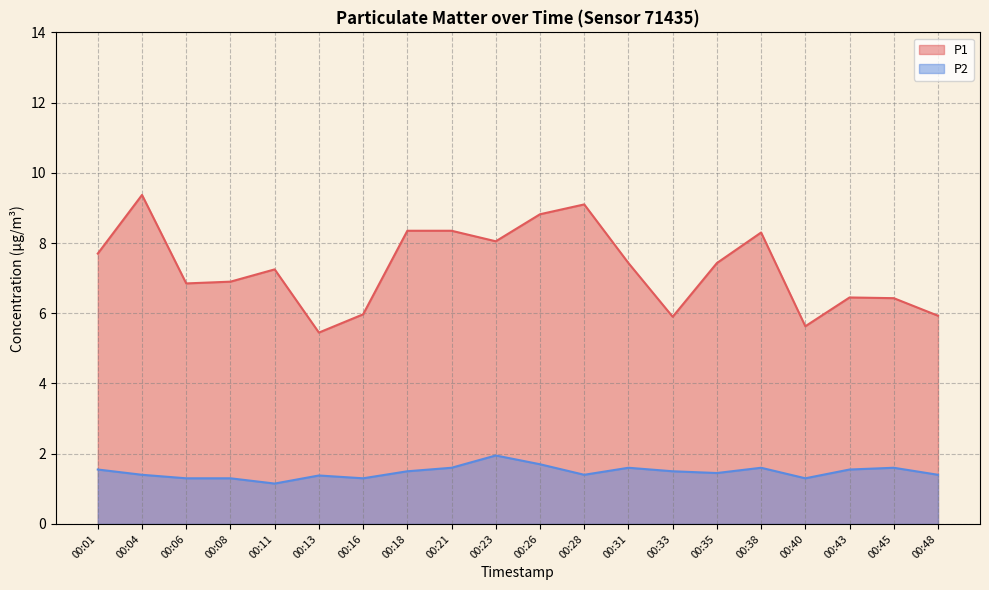

What are all the series names shown in the legend?

P1, P2